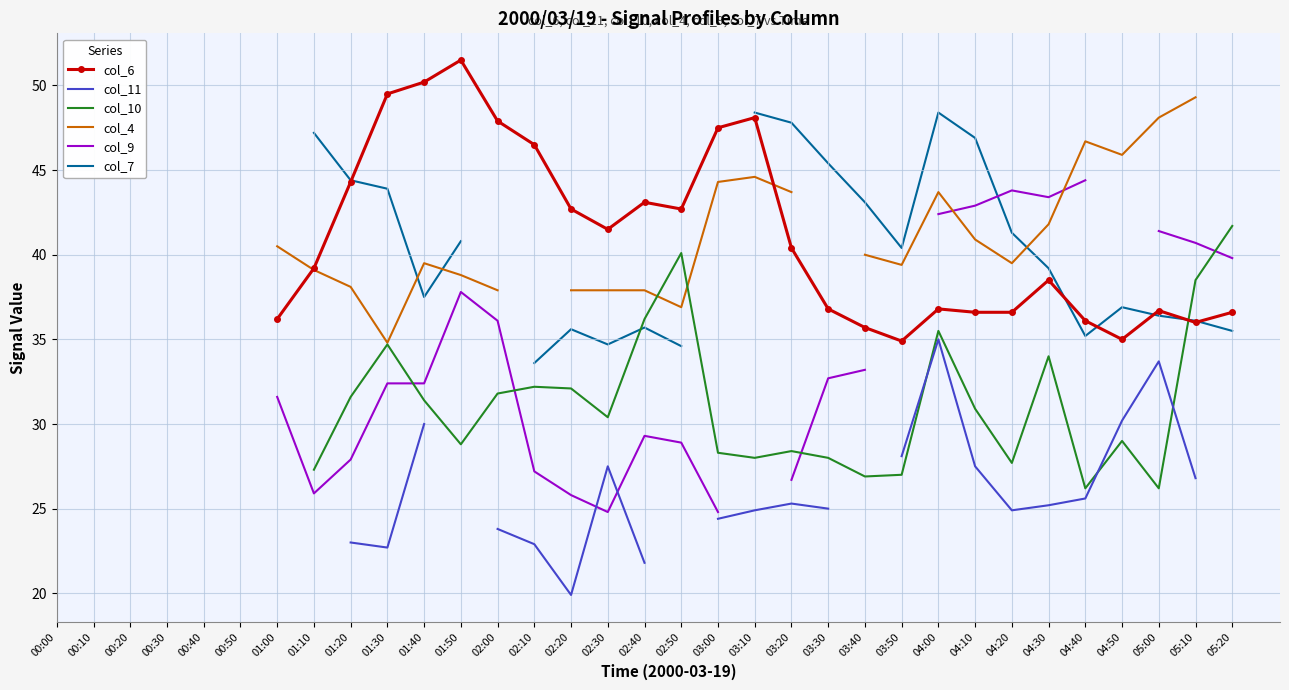

Count the number of categories in the chart.

33